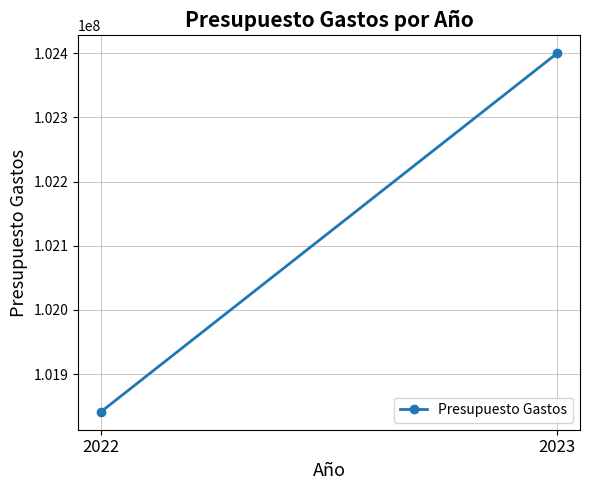

How many categories are shown in the chart?

2